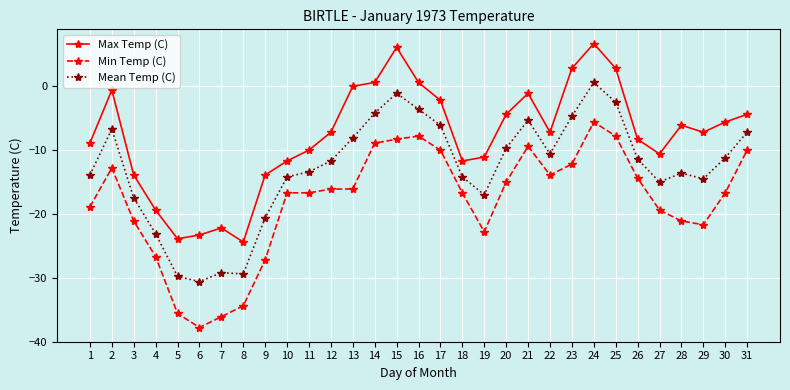

True or false: Min Temp (C) has a value of -10.7 at 25.

False